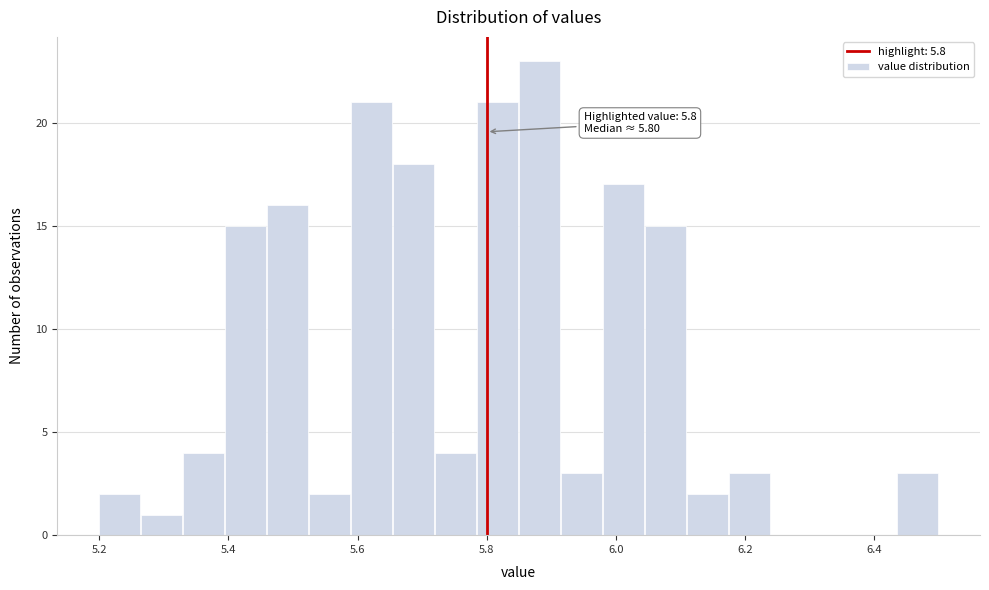

Read against the x-axis, roughly where is the centre of the tallest bar?

5.88